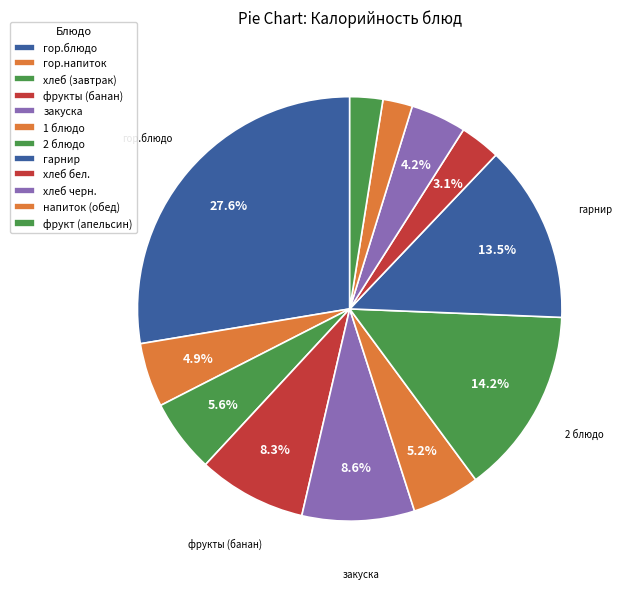

Combined, what portion of the pie is напиток (обед) and гор.напиток?

7.1%